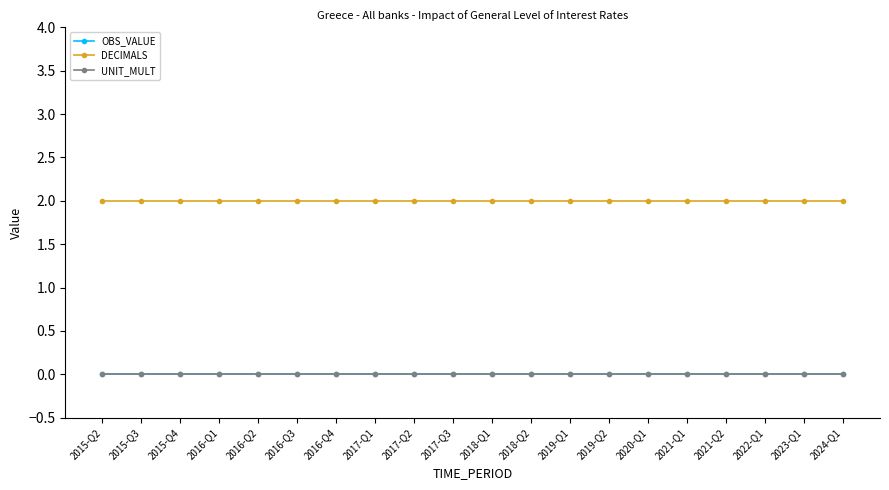

Does the chart have visible grid lines?

No